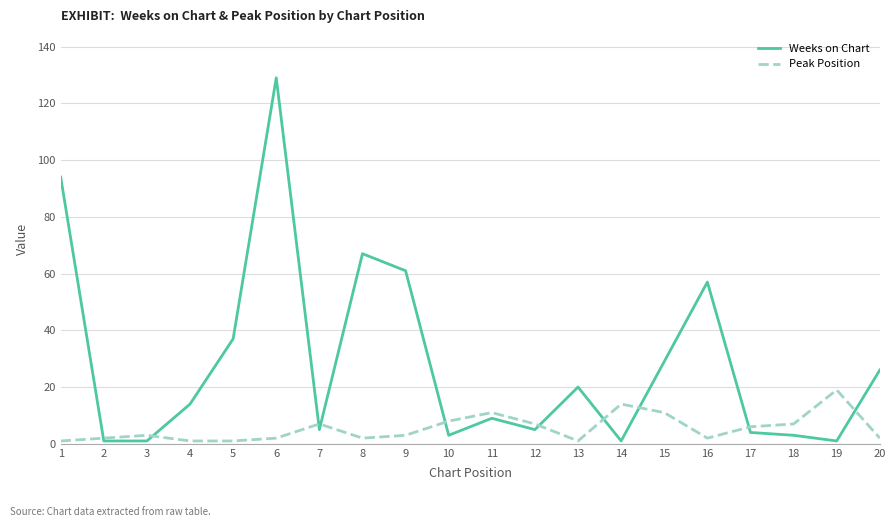

What is the maximum value shown in the chart?

129